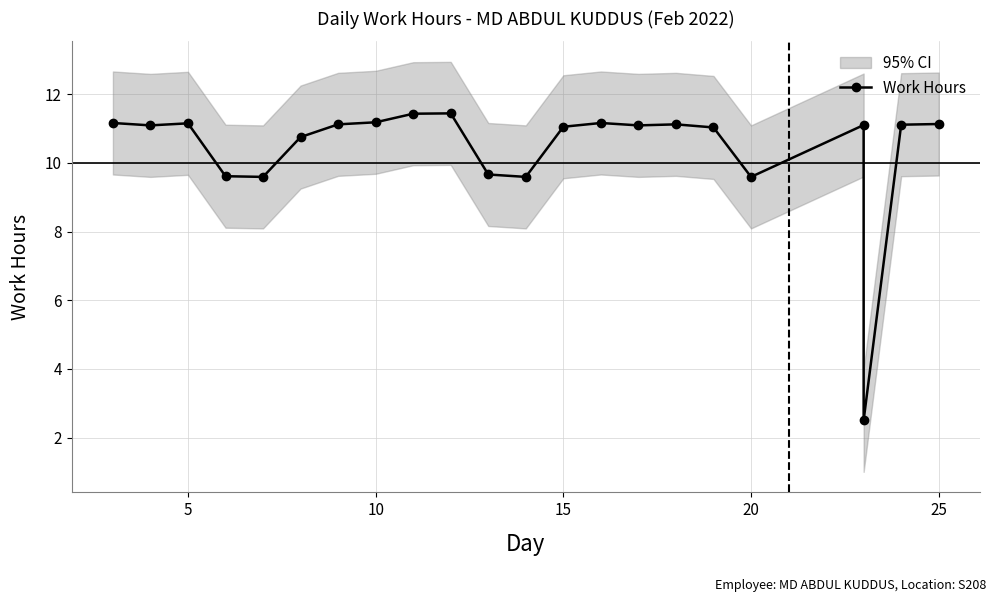

The chart shows a value of 17.0 at 20. True or false?

False